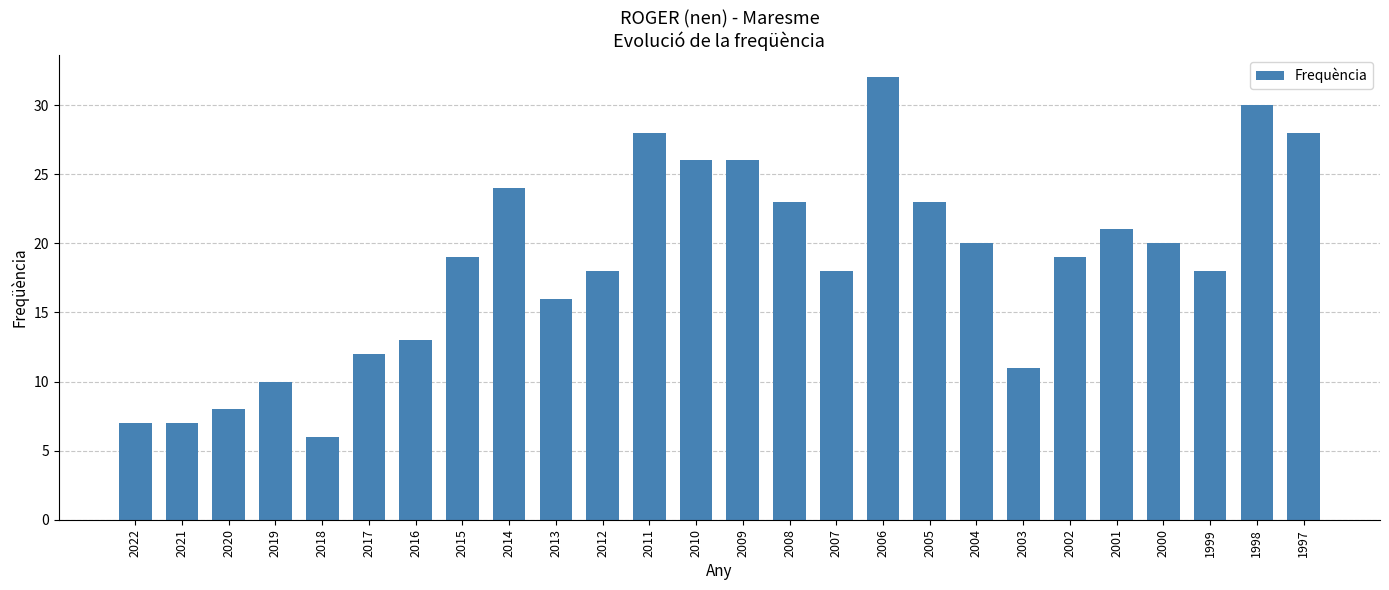

Reading left to right, extract all data points from this chart.

2022=7	2021=7	2020=8	2019=10	2018=6	2017=12	2016=13	2015=19	2014=24	2013=16	2012=18	2011=28	2010=26	2009=26	2008=23	2007=18	2006=32	2005=23	2004=20	2003=11	2002=19	2001=21	2000=20	1999=18	1998=30	1997=28